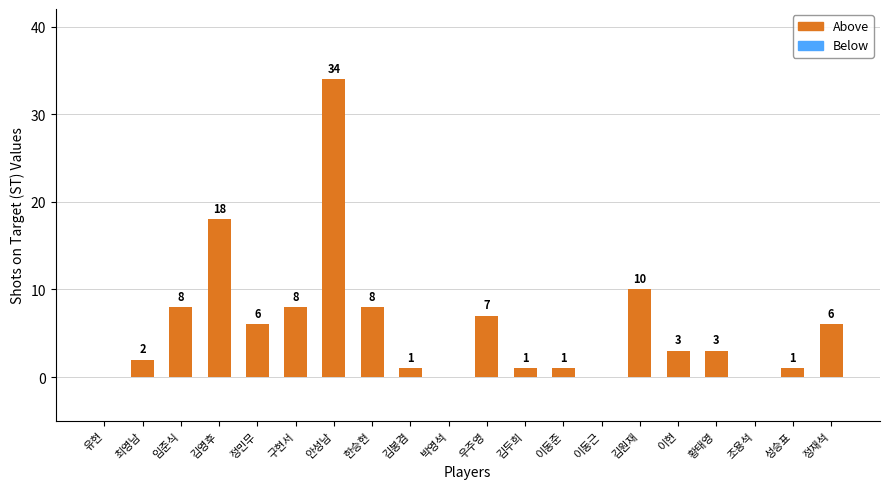

Which series has the widest spread of values?

ST